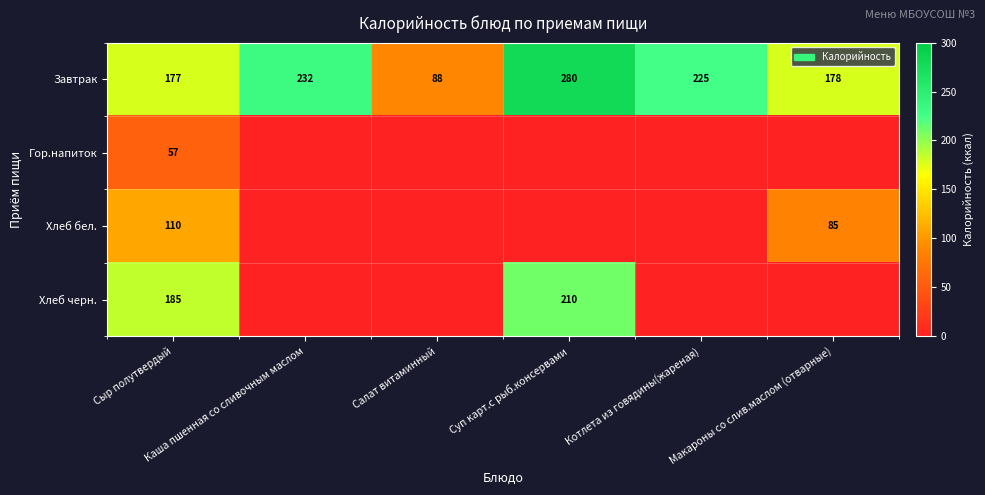

What is the maximum value for Завтрак?

280